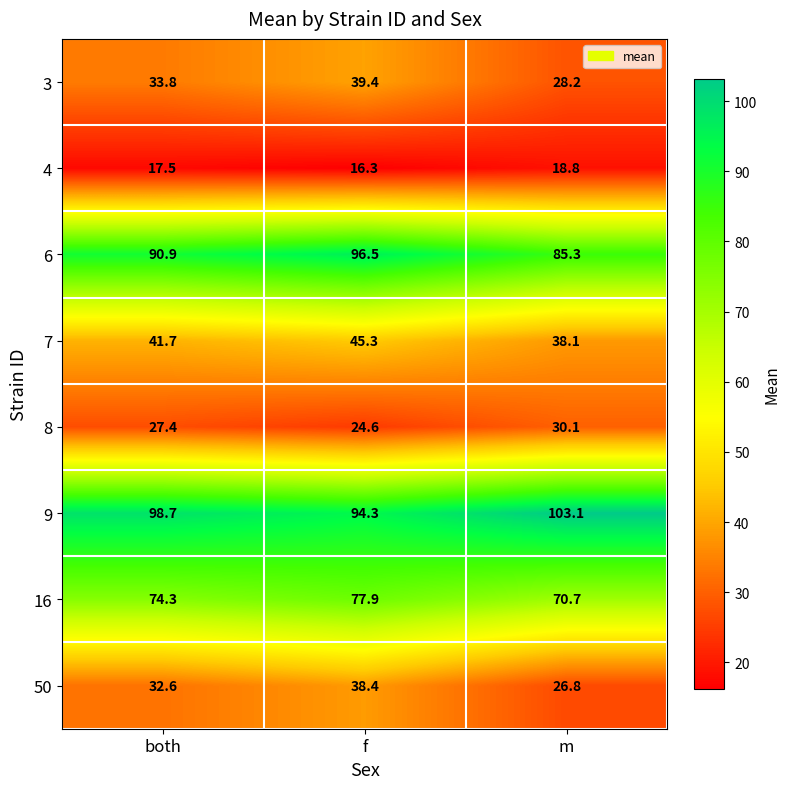

What value does the 6 series have at m?

85.3